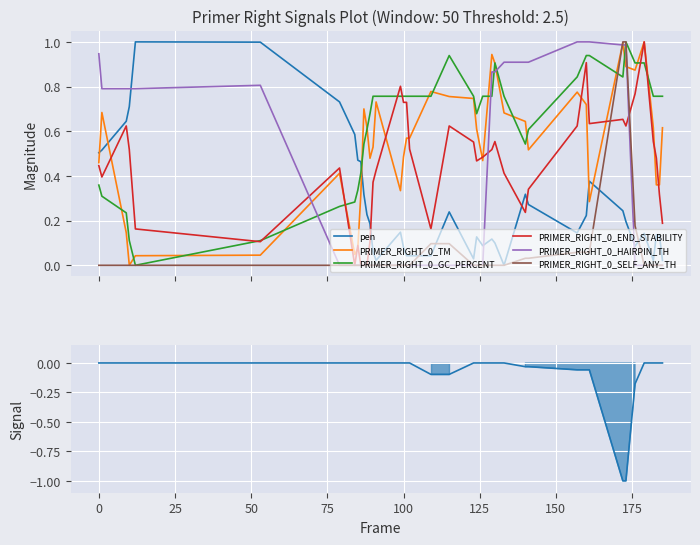

How many positive values does the PRIMER_RIGHT_0_TM series have?

39